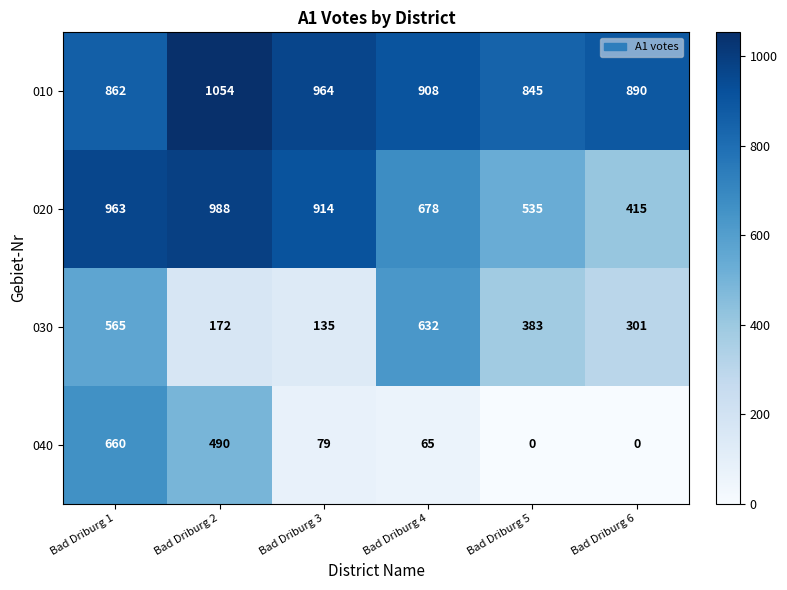

Reading left to right, what are all the values shown in this chart?

010: 862	1054	964	908	845	890
020: 963	988	914	678	535	415
030: 565	172	135	632	383	301
040: 660	490	79	65	0	0